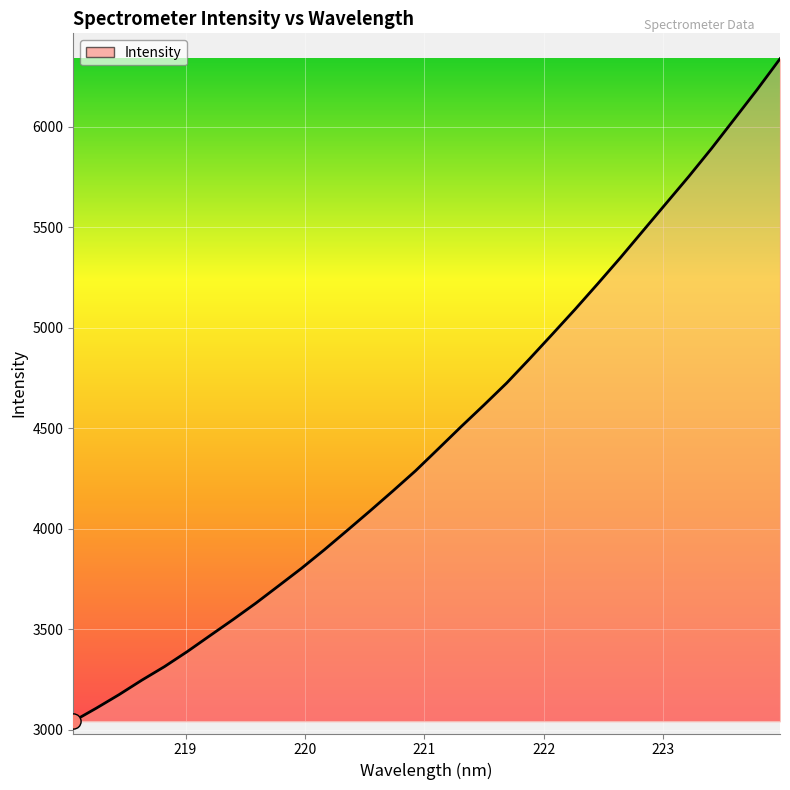

What is the maximum value shown in the chart?

6338.0